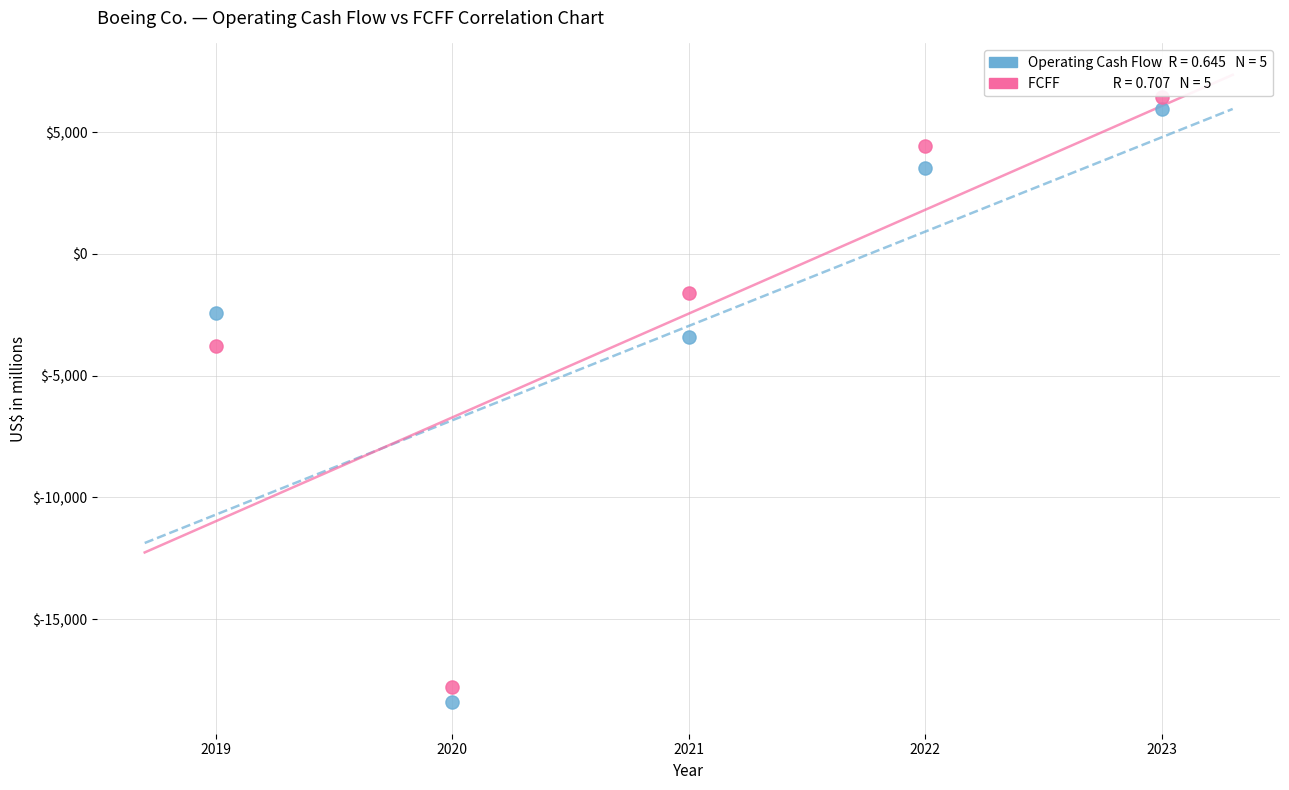

Across all series, what Y value is closest to -5984?

-3775